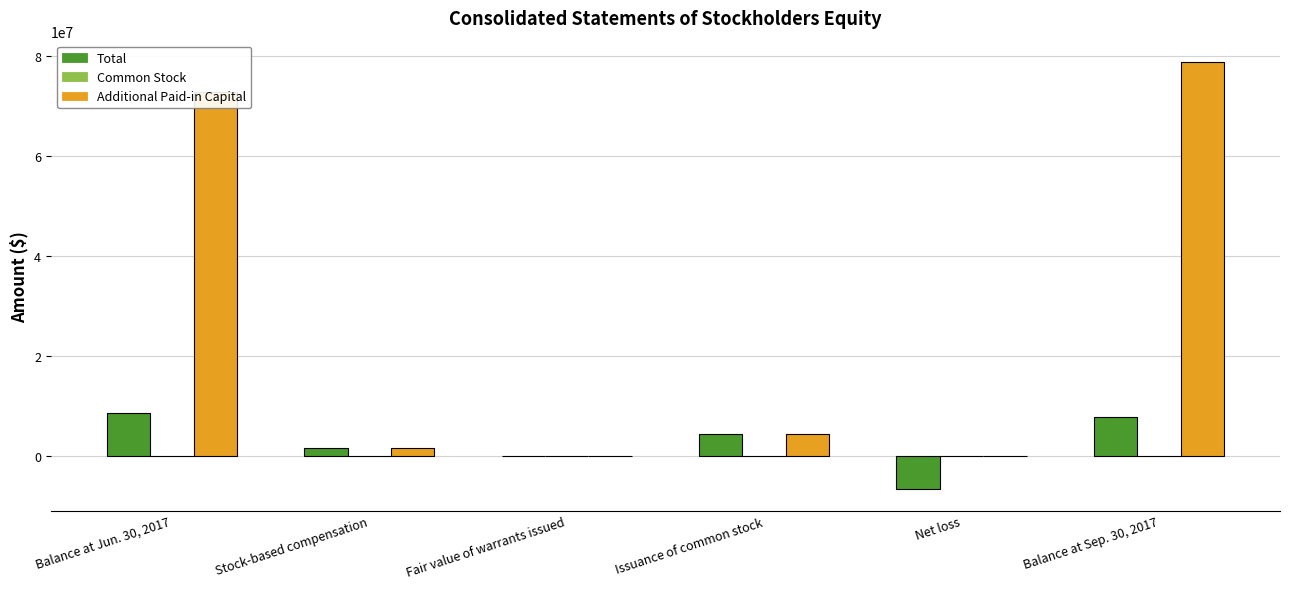

True or false: Total has a value of 4440000 at Issuance of common stock.

True